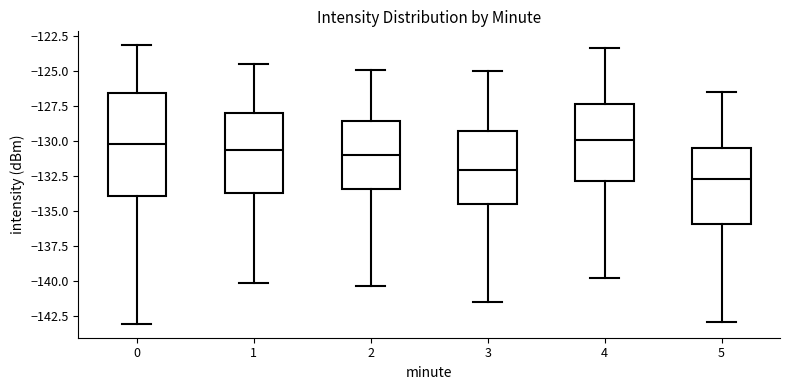

Reading left to right, transcribe this box plot: for each box, give where its median line is, the range the box spans, and where its two whiskers end, as read against the y-axis. The values are not printed on the chart, so give them approximately, as read against the axis.

0: median -130.0, box -134.0 to -126.5, whiskers -143.0 to -123.0
1: median -130.5, box -133.5 to -128.0, whiskers -140.0 to -124.5
2: median -131.0, box -133.5 to -128.5, whiskers -140.5 to -125.0
3: median -132.0, box -134.5 to -129.0, whiskers -141.5 to -125.0
4: median -130.0, box -133.0 to -127.5, whiskers -140.0 to -123.5
5: median -132.5, box -136.0 to -130.5, whiskers -143.0 to -126.5